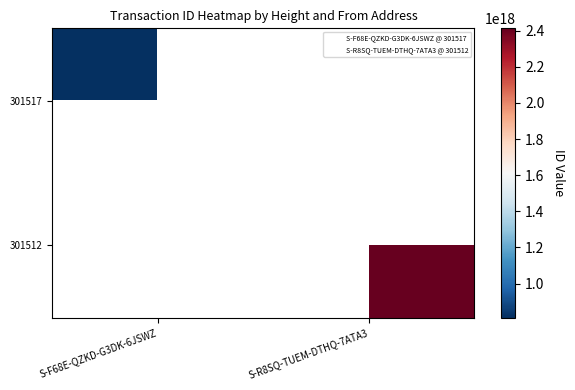

Which category has the lowest value across all series?

S-F68E-QZKD-G3DK-6JSWZ